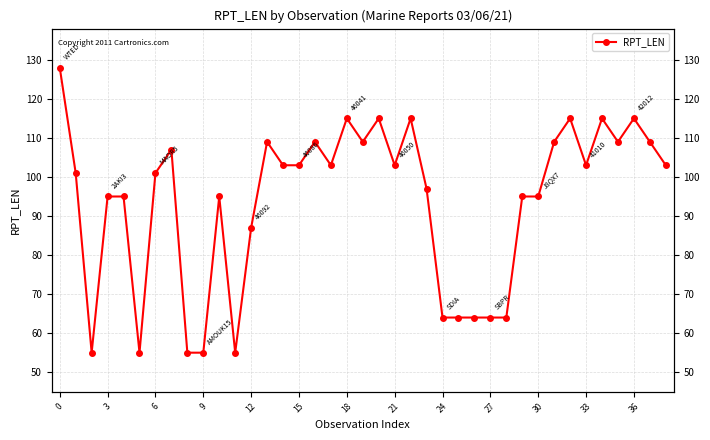

Count the number of values greater than 103.

14